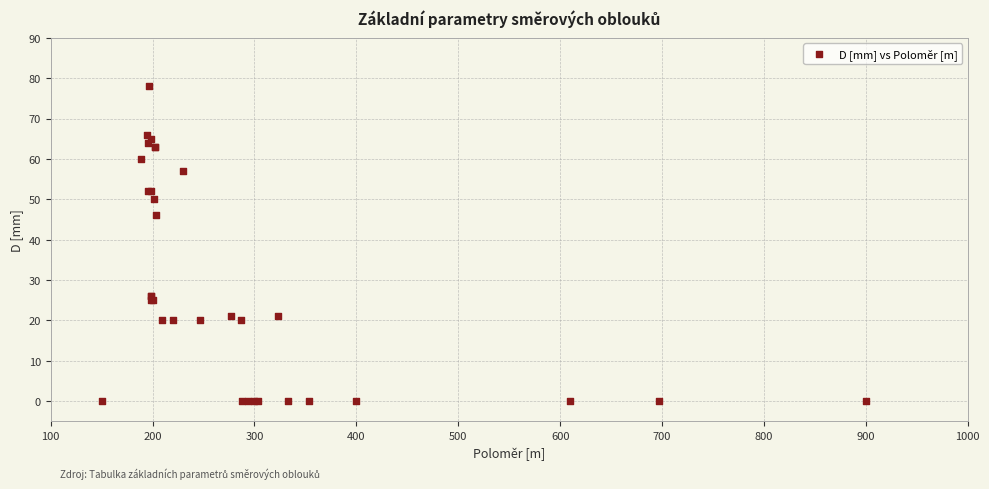

What Y value in the scatter plot is closest to 39?

46